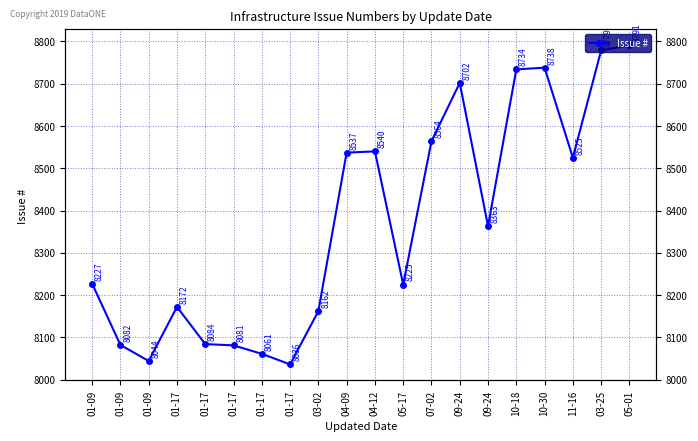

How many points are higher than both their immediate neighbors (excluding endpoints)?

4